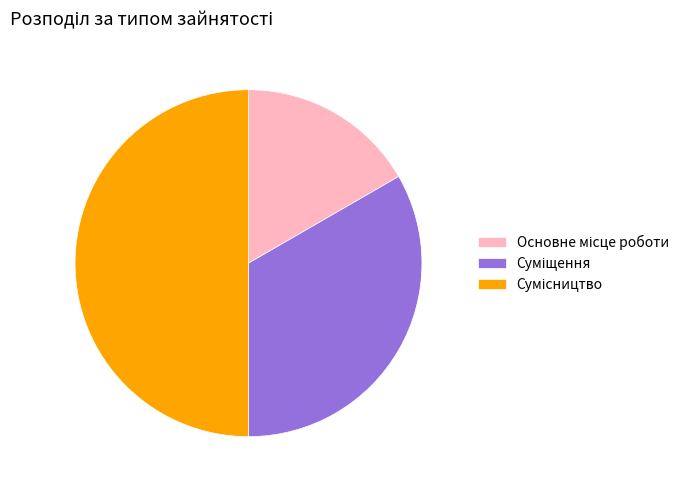

To the nearest percent, what percentage of the pie is Основне місце роботи?

17%